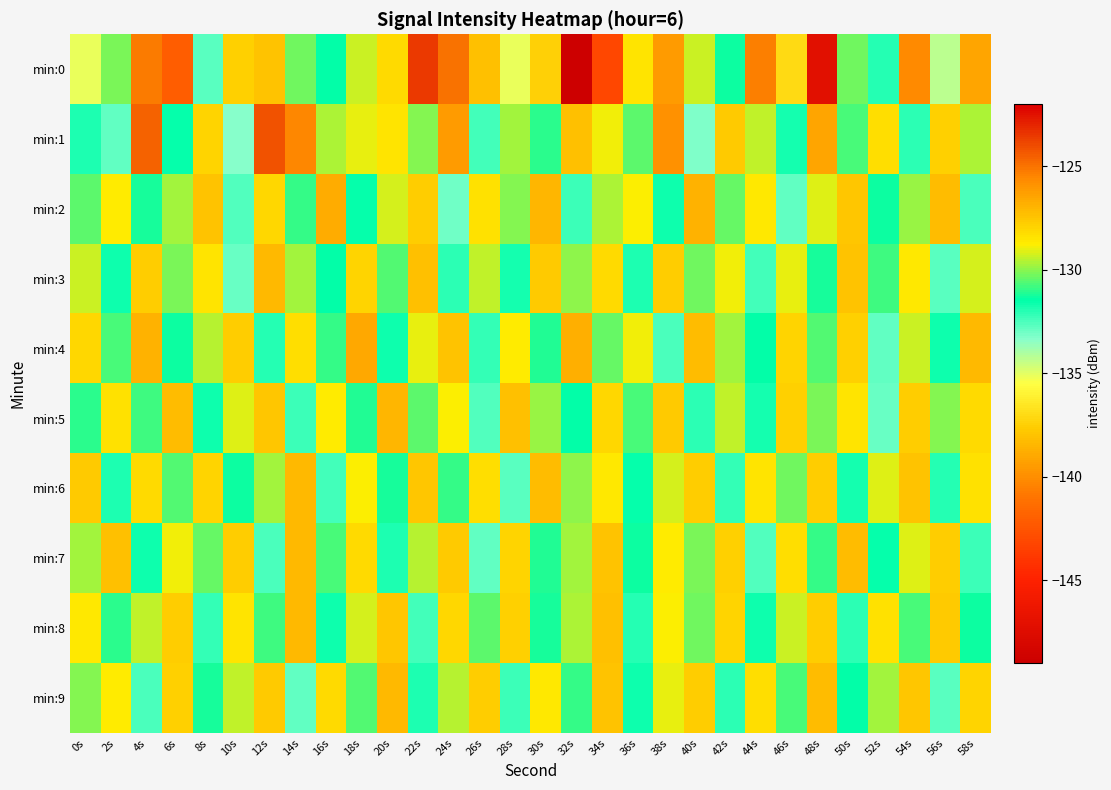

Reading left to right, what are all the values shown in this chart?

min:0: 0s=-135.1	2s=-130.2	4s=-125.3	6s=-142.1	8s=-132.7	10s=-127.9	12s=-127.4	14s=-130.3	16s=-131.5	18s=-129.4	20s=-128.1	22s=-123.6	24s=-125.0	26s=-138.1	28s=-135.1	30s=-137.4	32s=-148.8	34s=-143.2	36s=-128.5	38s=-126.2	40s=-129.4	42s=-131.4	44s=-125.3	46s=-137.0	48s=-122.4	50s=-130.3	52s=-132.0	54s=-125.6	56s=-134.3	58s=-126.5
min:1: 0s=-131.8	2s=-132.8	4s=-124.5	6s=-131.6	8s=-127.9	10s=-133.4	12s=-124.1	14s=-125.5	16s=-129.6	18s=-129.0	20s=-128.5	22s=-130.1	24s=-126.2	26s=-132.4	28s=-129.7	30s=-131.0	32s=-127.3	34s=-128.9	36s=-130.5	38s=-125.8	40s=-133.2	42s=-127.6	44s=-129.4	46s=-131.8	48s=-126.5	50s=-130.7	52s=-128.3	54s=-132.1	56s=-127.9	58s=-129.6
min:2: 0s=-130.5	2s=-128.7	4s=-131.2	6s=-129.8	8s=-127.4	10s=-132.6	12s=-128.1	14s=-130.9	16s=-126.7	18s=-131.5	20s=-129.2	22s=-127.8	24s=-133.0	26s=-128.4	28s=-130.1	30s=-127.0	32s=-132.3	34s=-129.6	36s=-128.8	38s=-131.7	40s=-126.9	42s=-130.4	44s=-128.6	46s=-132.8	48s=-129.1	50s=-127.5	52s=-131.3	54s=-129.9	56s=-127.2	58s=-132.5
min:3: 0s=-129.3	2s=-131.6	4s=-127.8	6s=-130.2	8s=-128.5	10s=-132.9	12s=-127.1	14s=-129.7	16s=-131.4	18s=-128.0	20s=-130.6	22s=-127.3	24s=-132.1	26s=-129.4	28s=-131.8	30s=-127.6	32s=-130.0	34s=-128.2	36s=-131.9	38s=-127.7	40s=-130.3	42s=-128.9	44s=-132.4	46s=-129.0	48s=-131.2	50s=-127.4	52s=-130.8	54s=-128.6	56s=-132.7	58s=-129.2
min:4: 0s=-128.1	2s=-130.7	4s=-126.9	6s=-131.3	8s=-129.5	10s=-127.7	12s=-132.0	14s=-128.3	16s=-130.9	18s=-126.6	20s=-131.7	22s=-129.0	24s=-127.4	26s=-132.2	28s=-128.7	30s=-131.1	32s=-126.8	34s=-130.4	36s=-128.9	38s=-132.5	40s=-127.2	42s=-129.8	44s=-131.4	46s=-128.0	48s=-130.6	50s=-127.9	52s=-132.8	54s=-129.3	56s=-131.7	58s=-127.1
min:5: 0s=-131.0	2s=-128.4	4s=-130.8	6s=-127.2	8s=-131.6	10s=-129.1	12s=-127.5	14s=-132.3	16s=-128.7	18s=-131.1	20s=-127.0	22s=-130.5	24s=-128.8	26s=-132.6	28s=-127.3	30s=-129.9	32s=-131.4	34s=-128.1	36s=-130.7	38s=-127.6	40s=-132.1	42s=-129.4	44s=-131.8	46s=-127.9	48s=-130.2	50s=-128.5	52s=-132.9	54s=-127.8	56s=-130.1	58s=-128.2
min:6: 0s=-127.6	2s=-131.9	4s=-128.2	6s=-130.6	8s=-128.0	10s=-131.3	12s=-129.7	14s=-127.1	16s=-132.4	18s=-128.8	20s=-131.2	22s=-127.5	24s=-130.9	26s=-128.3	28s=-132.7	30s=-127.2	32s=-130.0	34s=-128.6	36s=-131.5	38s=-129.2	40s=-127.8	42s=-132.2	44s=-128.5	46s=-130.3	48s=-127.7	50s=-131.8	52s=-129.1	54s=-127.4	56s=-132.0	58s=-128.4
min:7: 0s=-129.8	2s=-127.3	4s=-131.7	6s=-128.9	8s=-130.4	10s=-127.8	12s=-132.5	14s=-127.1	16s=-130.7	18s=-128.2	20s=-131.9	22s=-129.5	24s=-127.6	26s=-132.8	28s=-128.0	30s=-131.1	32s=-129.7	34s=-127.4	36s=-131.3	38s=-128.7	40s=-130.2	42s=-127.9	44s=-132.6	46s=-128.3	48s=-130.9	50s=-127.2	52s=-131.5	54s=-129.1	56s=-127.7	58s=-132.3
min:8: 0s=-128.6	2s=-131.0	4s=-129.4	6s=-127.8	8s=-132.2	10s=-128.5	12s=-130.8	14s=-127.1	16s=-131.6	18s=-129.2	20s=-127.5	22s=-132.4	24s=-128.1	26s=-130.5	28s=-127.9	30s=-131.2	32s=-129.6	34s=-127.3	36s=-132.0	38s=-128.8	40s=-130.3	42s=-128.0	44s=-131.7	46s=-129.3	48s=-127.7	50s=-132.1	52s=-128.4	54s=-130.7	56s=-127.6	58s=-131.3
min:9: 0s=-130.1	2s=-128.7	4s=-132.5	6s=-127.9	8s=-131.2	10s=-129.4	12s=-127.6	14s=-132.8	16s=-128.2	18s=-130.6	20s=-127.1	22s=-131.9	24s=-129.5	26s=-127.8	28s=-132.3	30s=-128.6	32s=-130.9	34s=-127.4	36s=-131.6	38s=-129.0	40s=-127.7	42s=-132.1	44s=-128.3	46s=-130.7	48s=-127.2	50s=-131.4	52s=-129.8	54s=-127.5	56s=-132.7	58s=-128.0